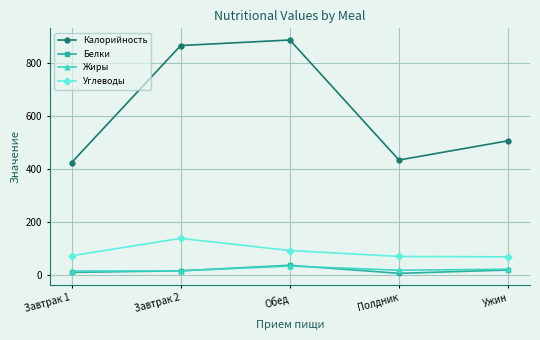

Which series has the largest total across all categories?

Калорийность